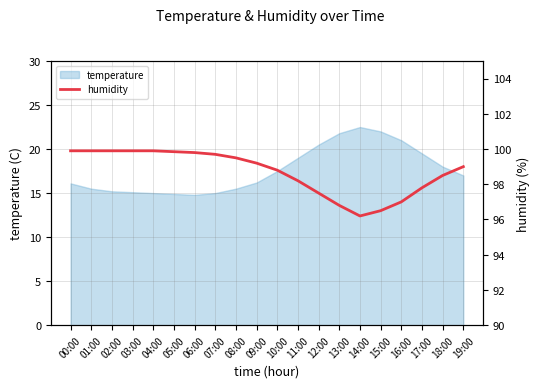

Is it true that temperature equals 14.8 at 06:00?

True